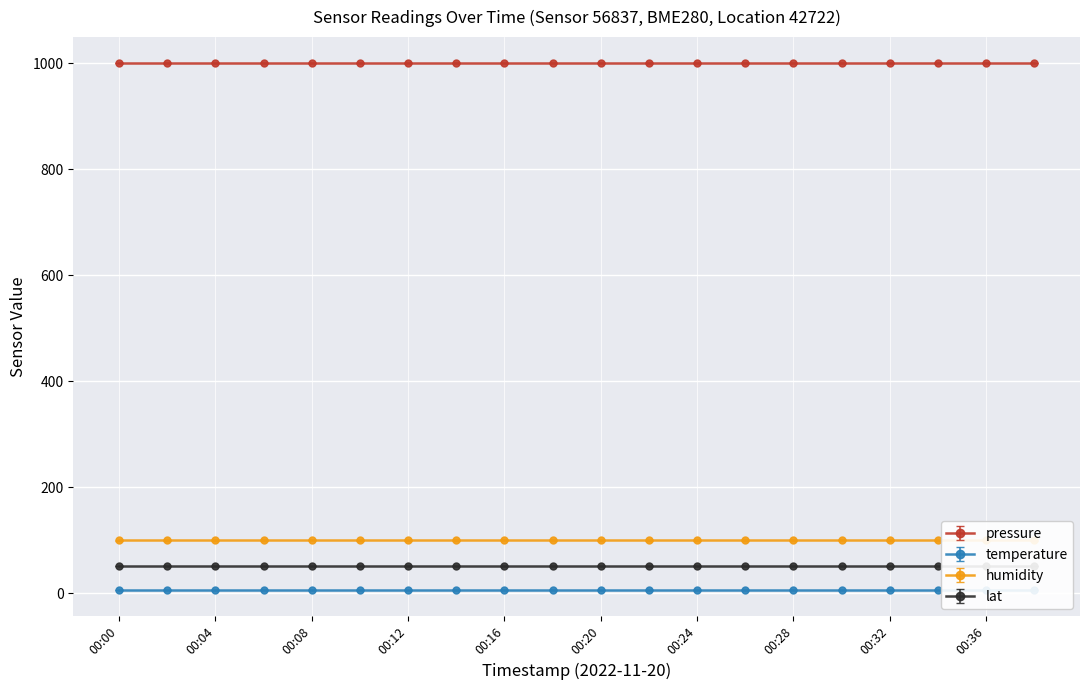

At 00:24, list the series in order from largest to smallest.

pressure, humidity, lat, temperature